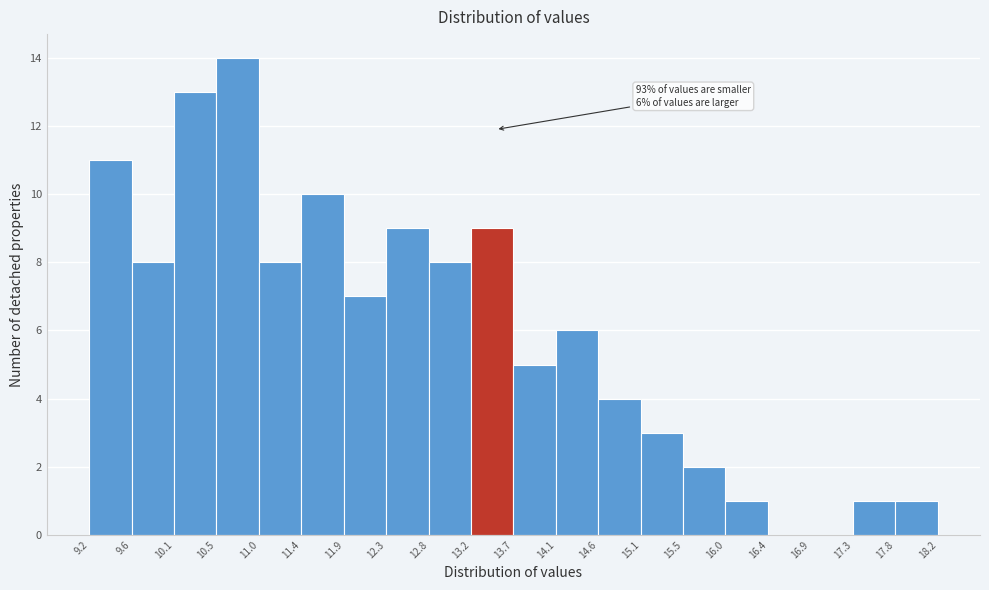

Over which range of the x-axis is the bar tallest?

10.5 to 11.0